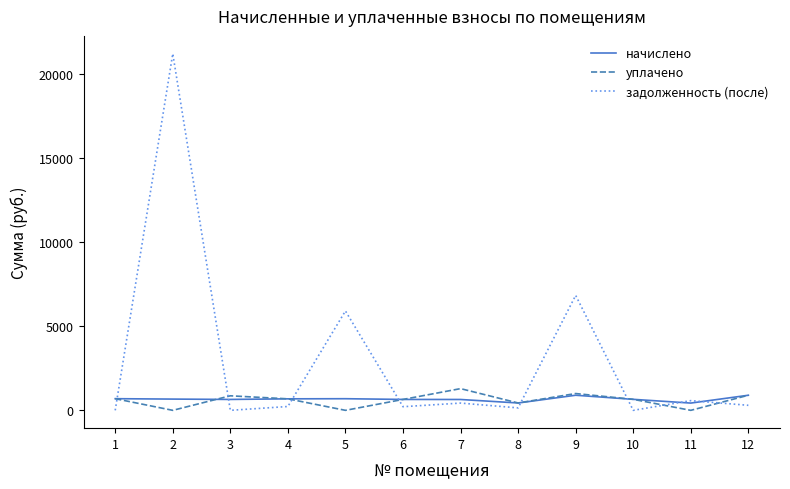

Which series ends up on top after the final intersection of уплачено and задолженность (после)?

уплачено